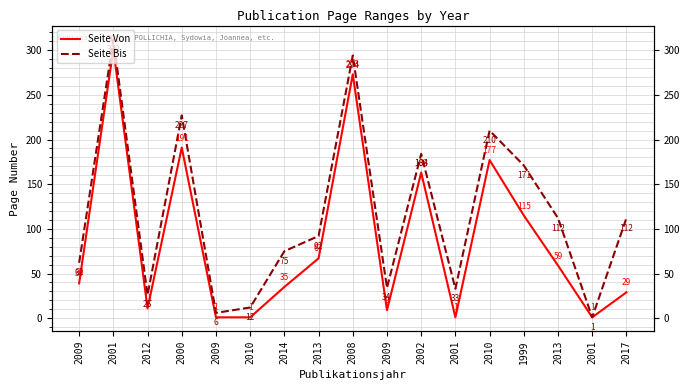

Which series changed the most between 2013 and 1999?

Seite Bis